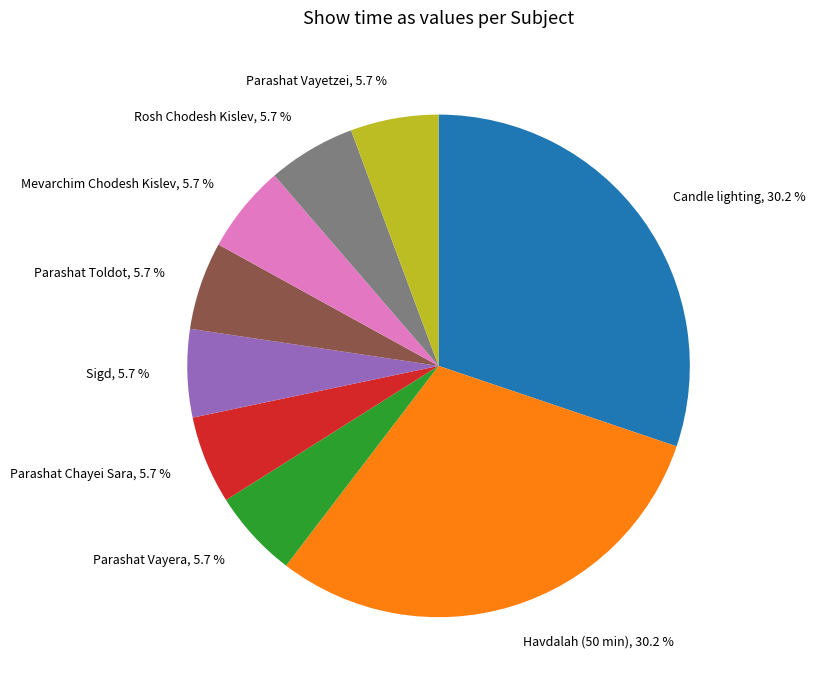

Does any single category account for the majority?

No